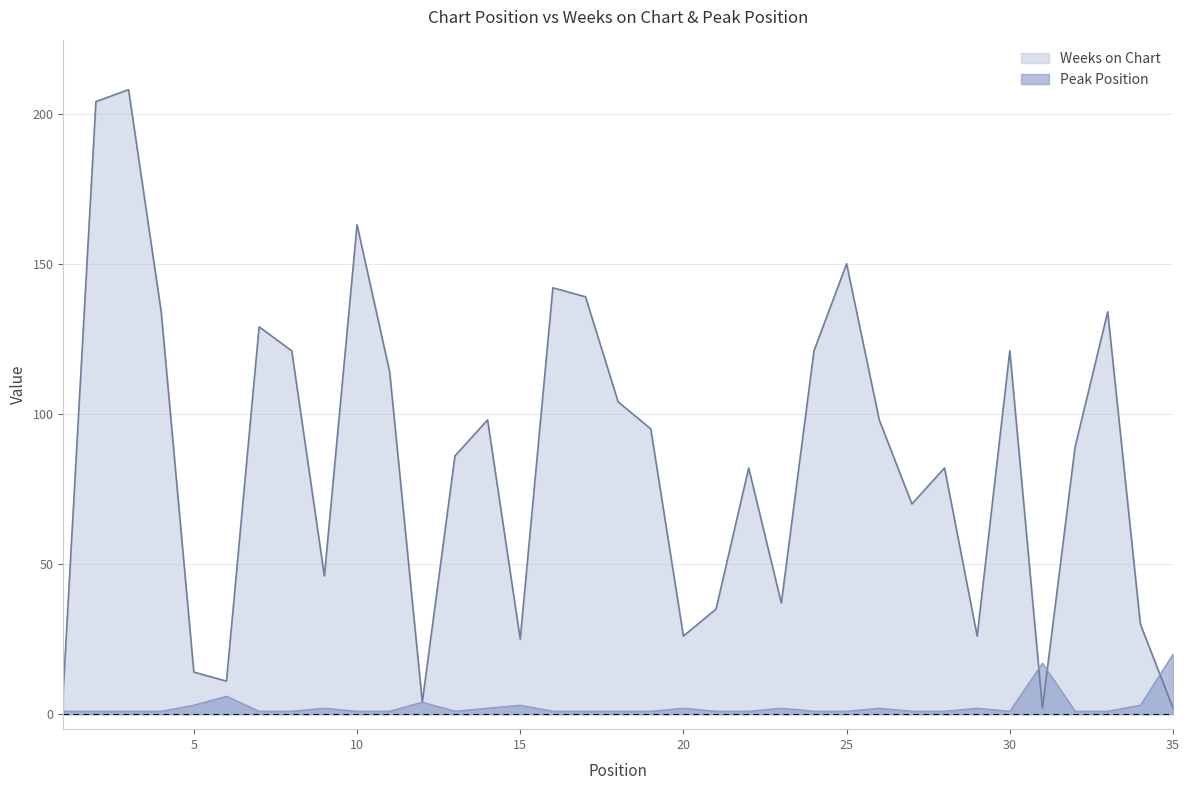

Reading left to right, what are all the values shown in this chart?

Weeks on Chart: 1=8	2=204	3=208	4=134	5=14	6=11	7=129	8=121	9=46	10=163	11=114	12=4	13=86	14=98	15=25	16=142	17=139	18=104	19=95	20=26	21=35	22=82	23=37	24=121	25=150	26=98	27=70	28=82	29=26	30=121	31=2	32=89	33=134	34=30	35=2
Peak Position: 1=1	2=1	3=1	4=1	5=3	6=6	7=1	8=1	9=2	10=1	11=1	12=4	13=1	14=2	15=3	16=1	17=1	18=1	19=1	20=2	21=1	22=1	23=2	24=1	25=1	26=2	27=1	28=1	29=2	30=1	31=17	32=1	33=1	34=3	35=20